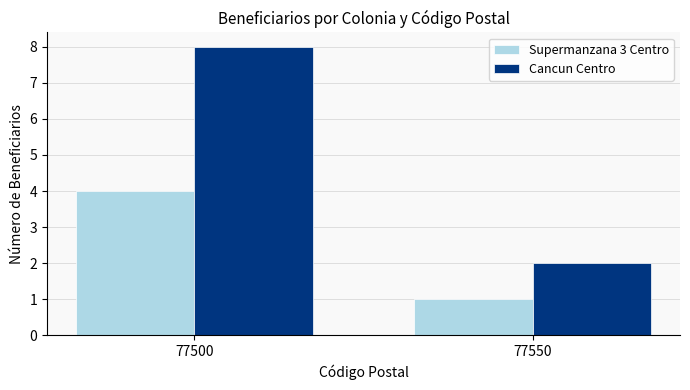

At which category is the sum across all series the highest?

77500